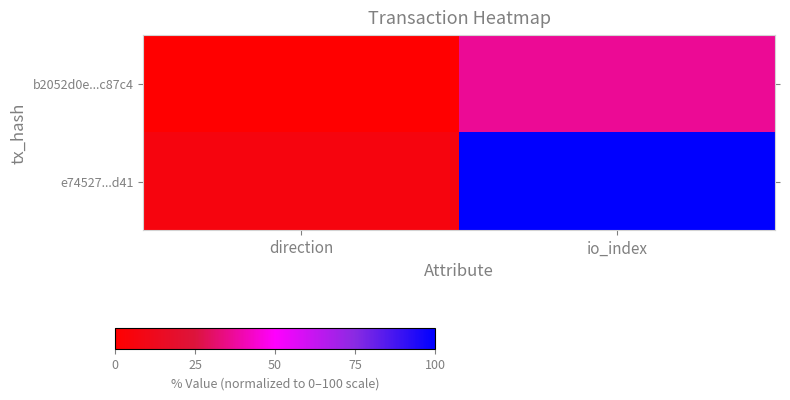

Which series has the largest total across all categories?

e74527...d41